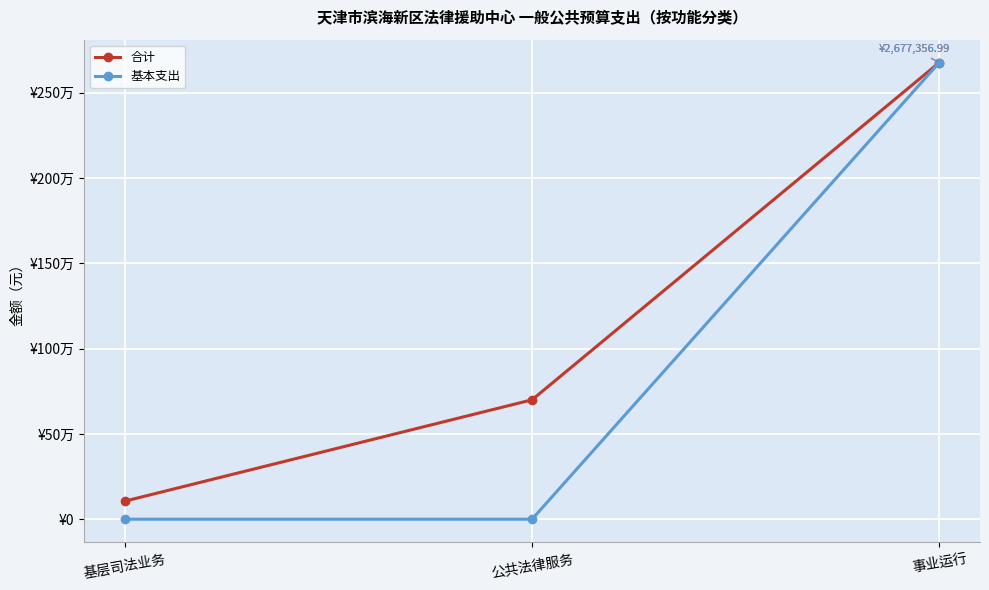

Does the chart have visible grid lines?

Yes